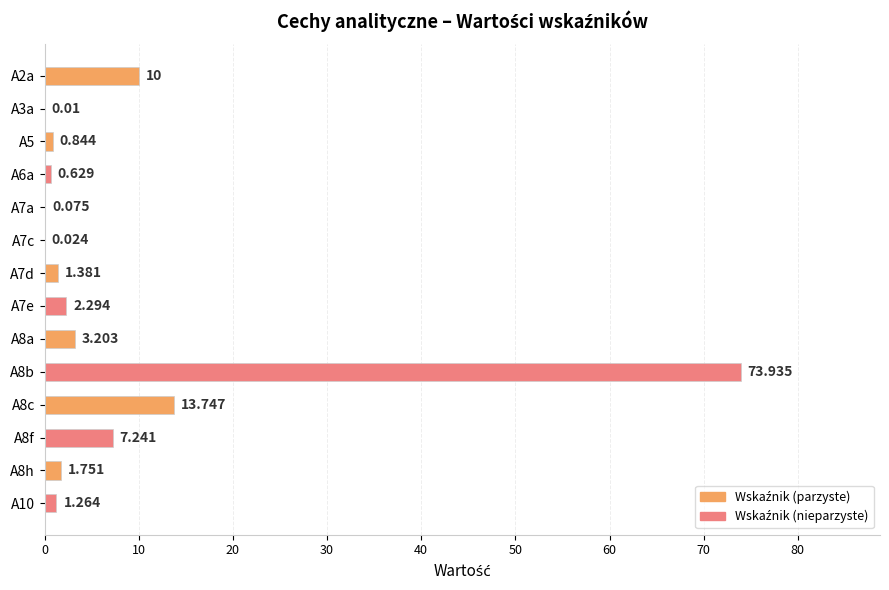

Count the number of categories in the chart.

14